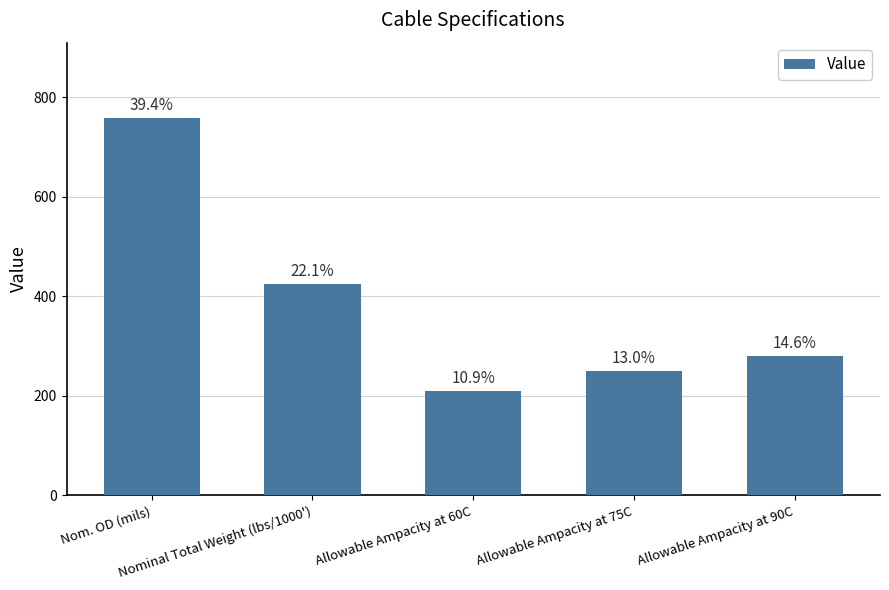

At which category does the chart reach its minimum across all series?

Allowable Ampacity at 60C